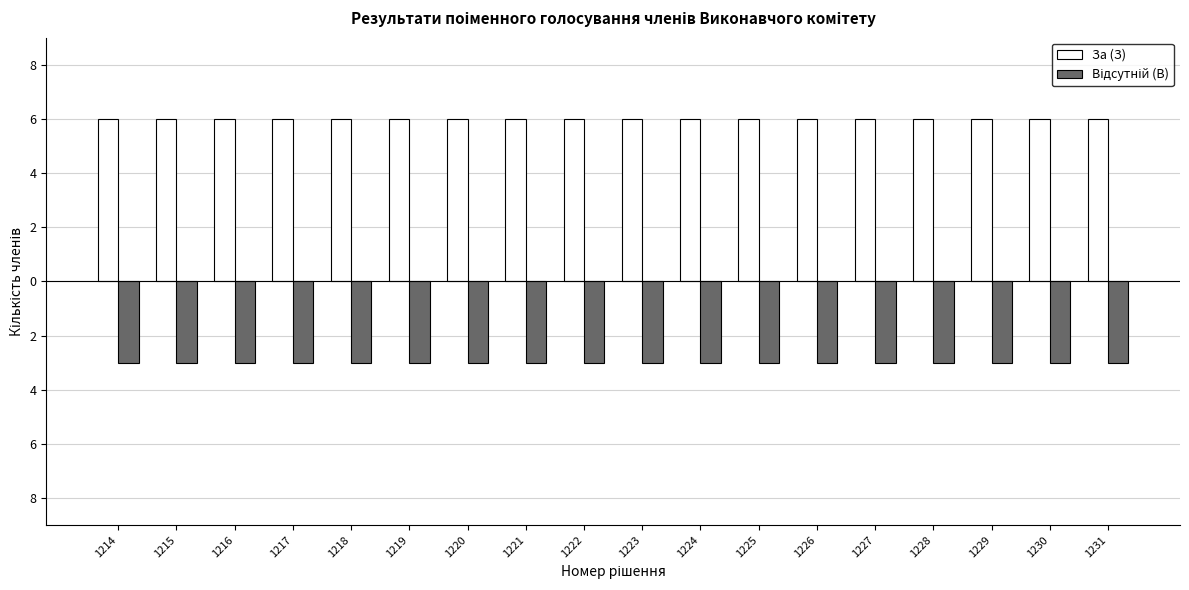

List the series in order of their overall mean, highest first.

За (З), Відсутній (В)